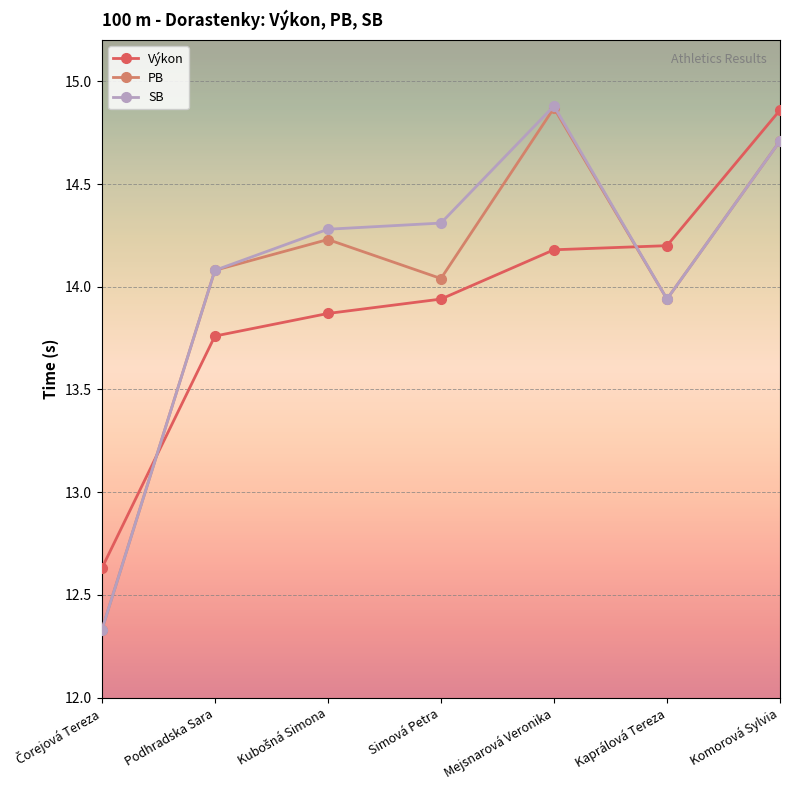

At which label does SB first exceed 14?

Podhradska Sara